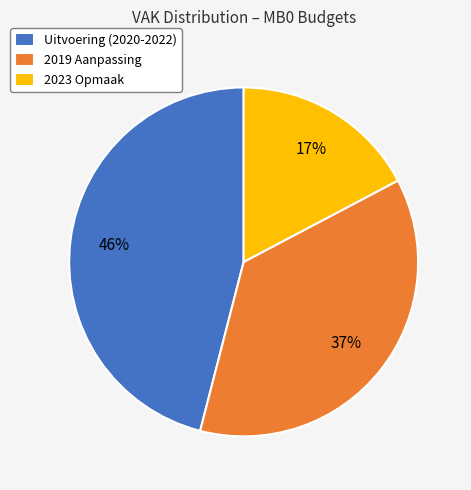

Does Uitvoering (2020-2022) represent more than half of the total?

No